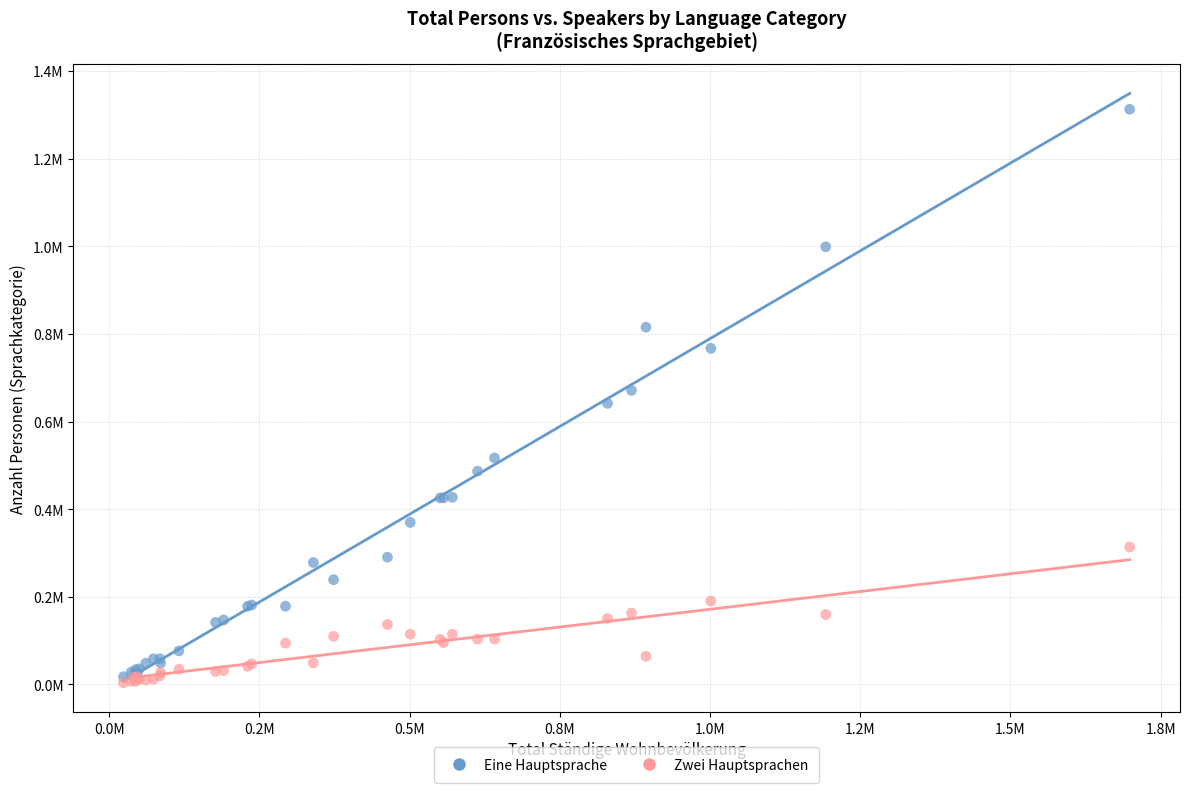

Which series contains the highest Y value?

Eine Hauptsprache